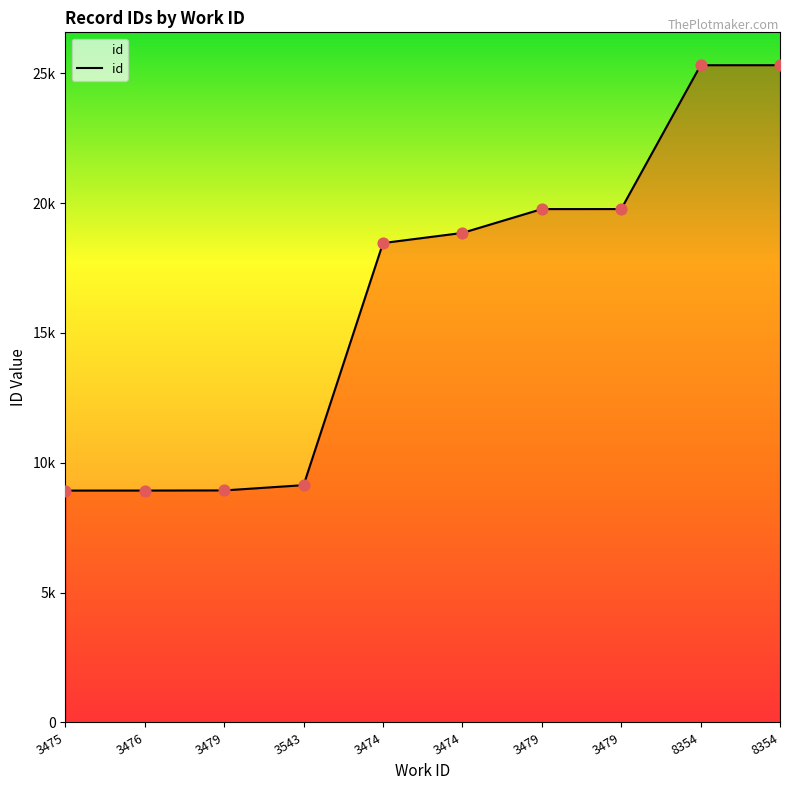

Approximately how many times larger is the value at 3474 compared to 3543?

2.1